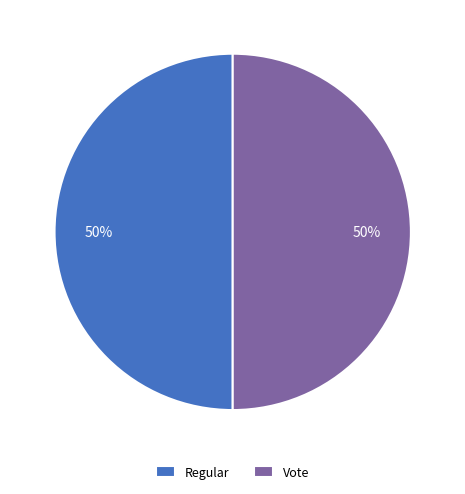

How many slices are in this pie chart?

2